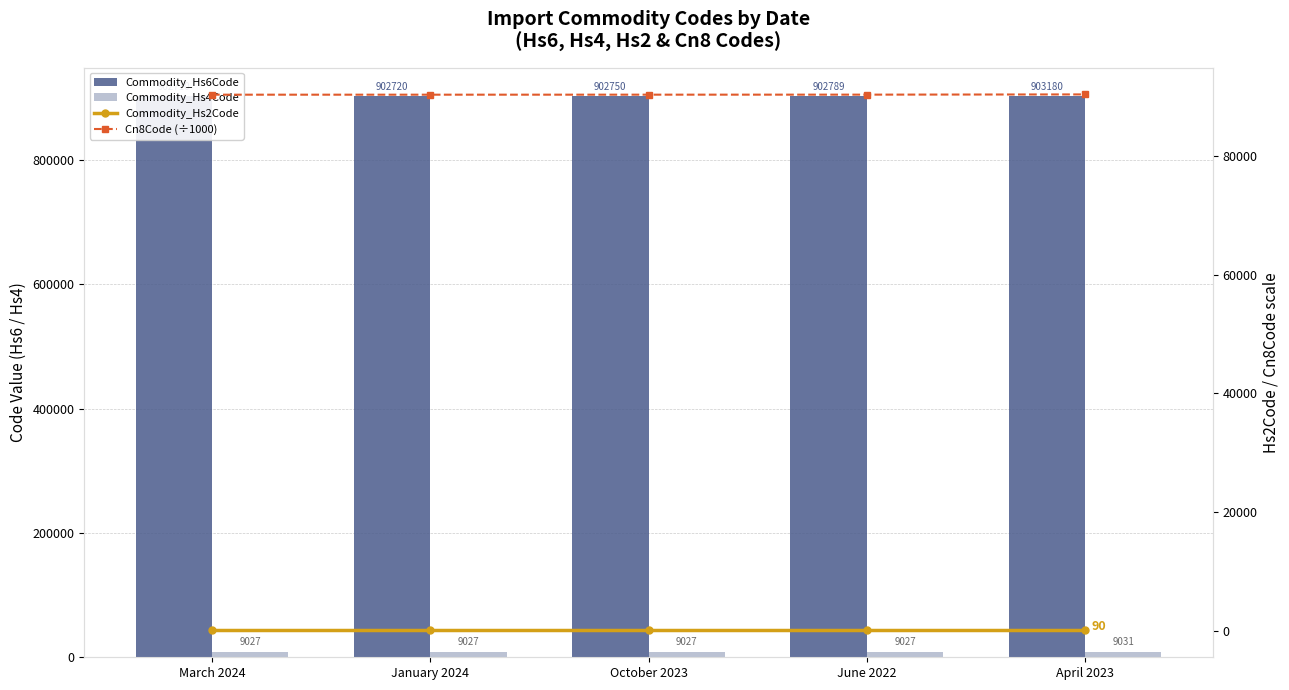

True or false: Cn8Code (÷1000) has a value of 123367.2 at March 2024.

False